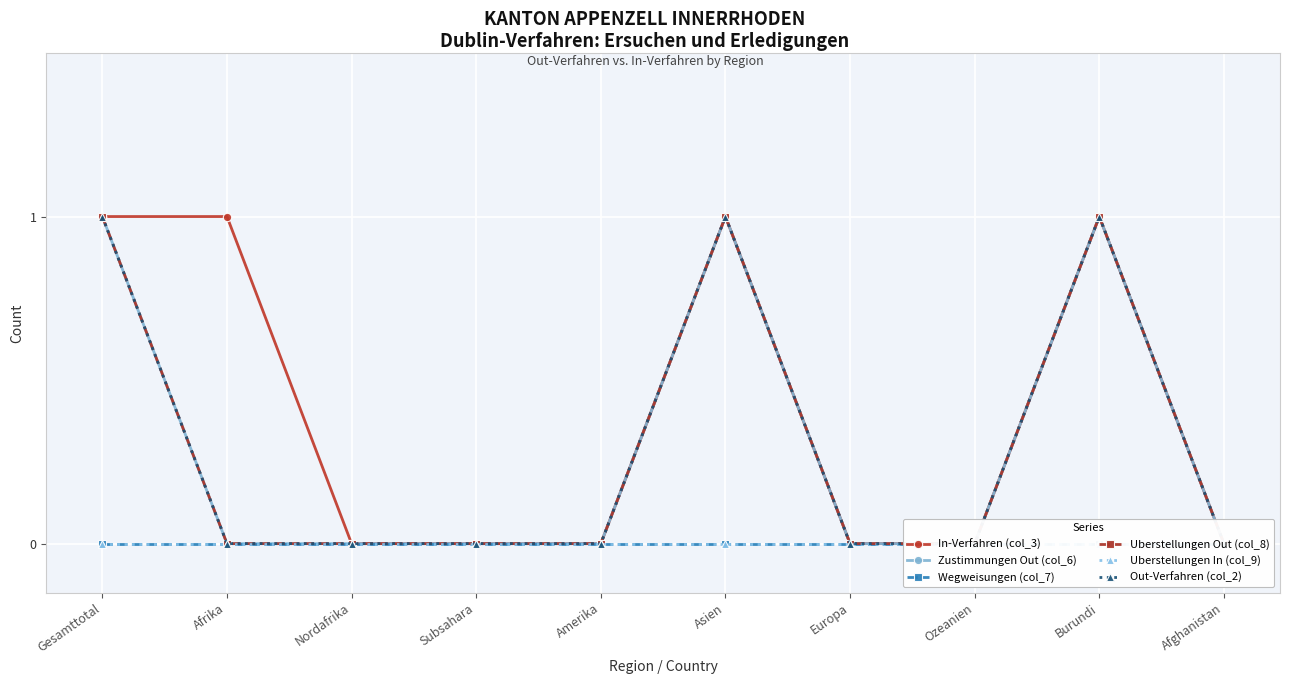

Which series has the widest spread of values?

In-Verfahren (col_3)